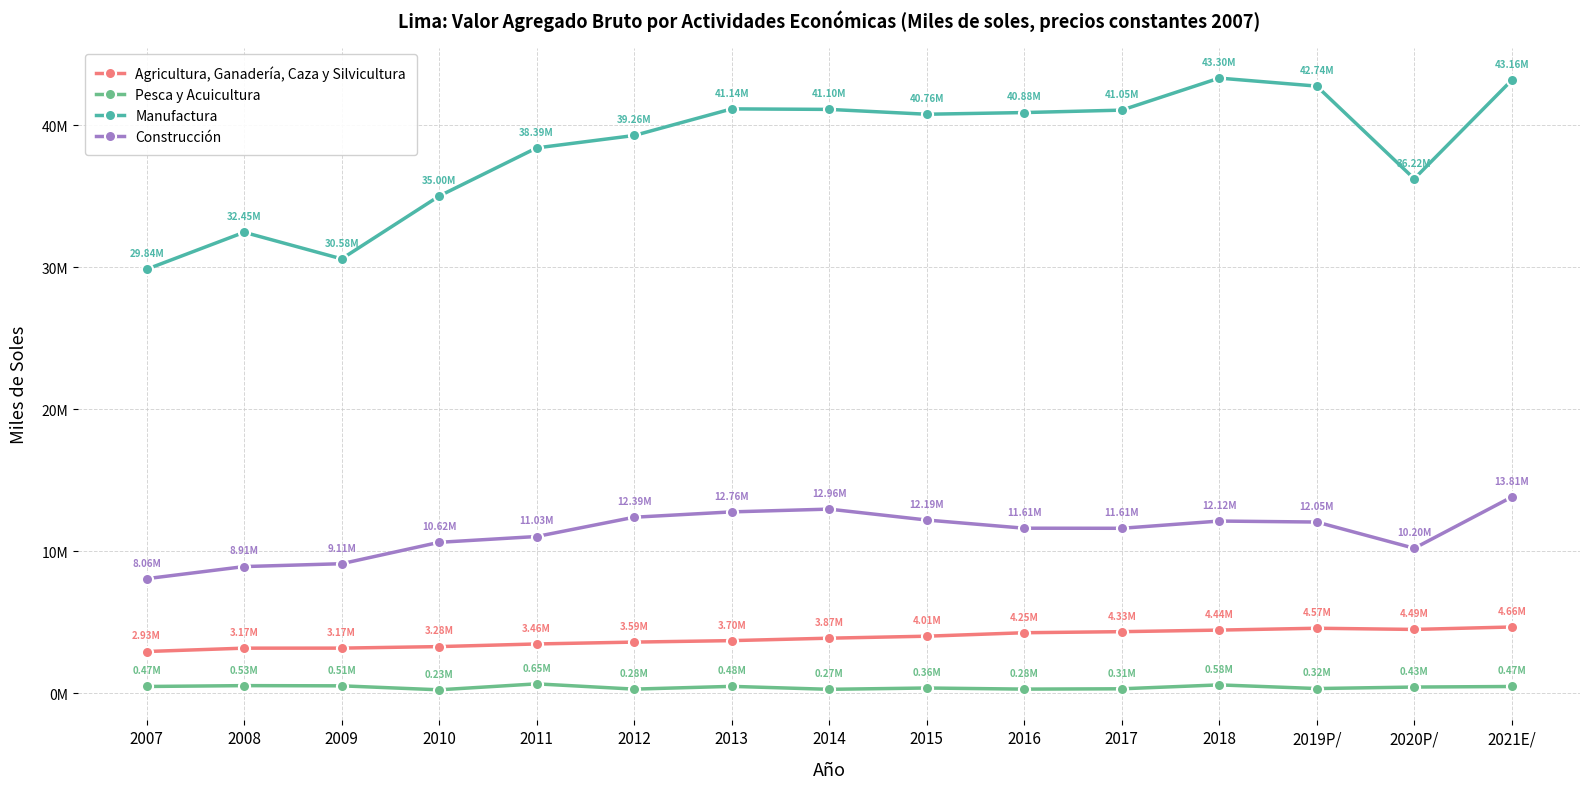

The value of Construcción at 2019P/ is 12047062. True or false?

True